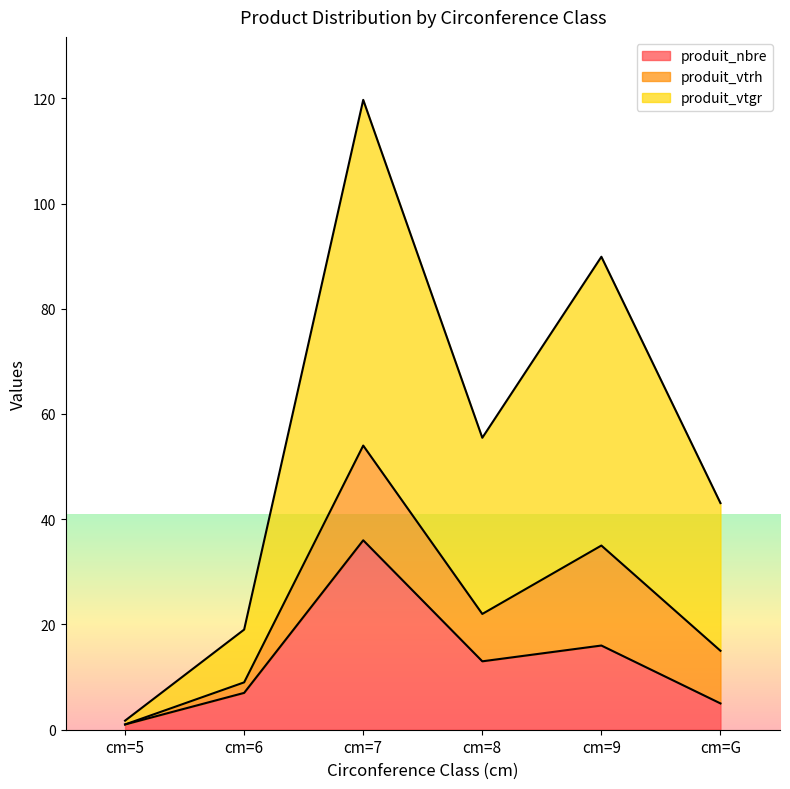

How many lines are shown in the chart?

3